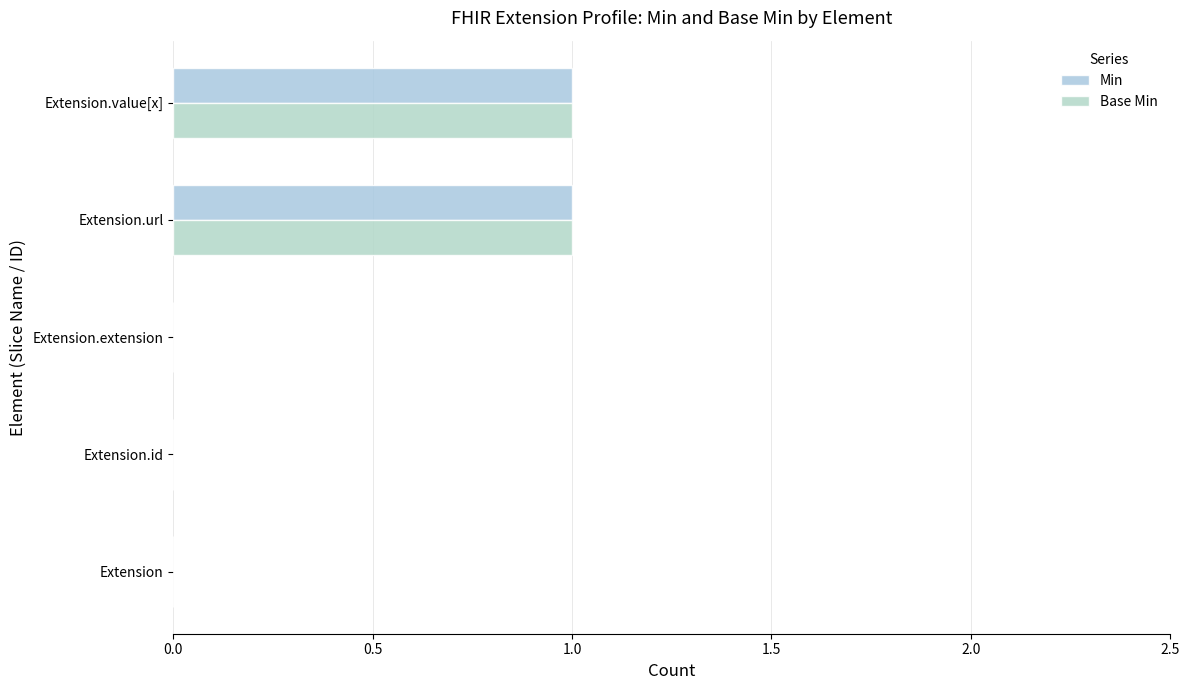

Reading left to right, extract all data points from this chart.

Min: 0	0	0	1	1
Base Min: 0	0	0	1	1